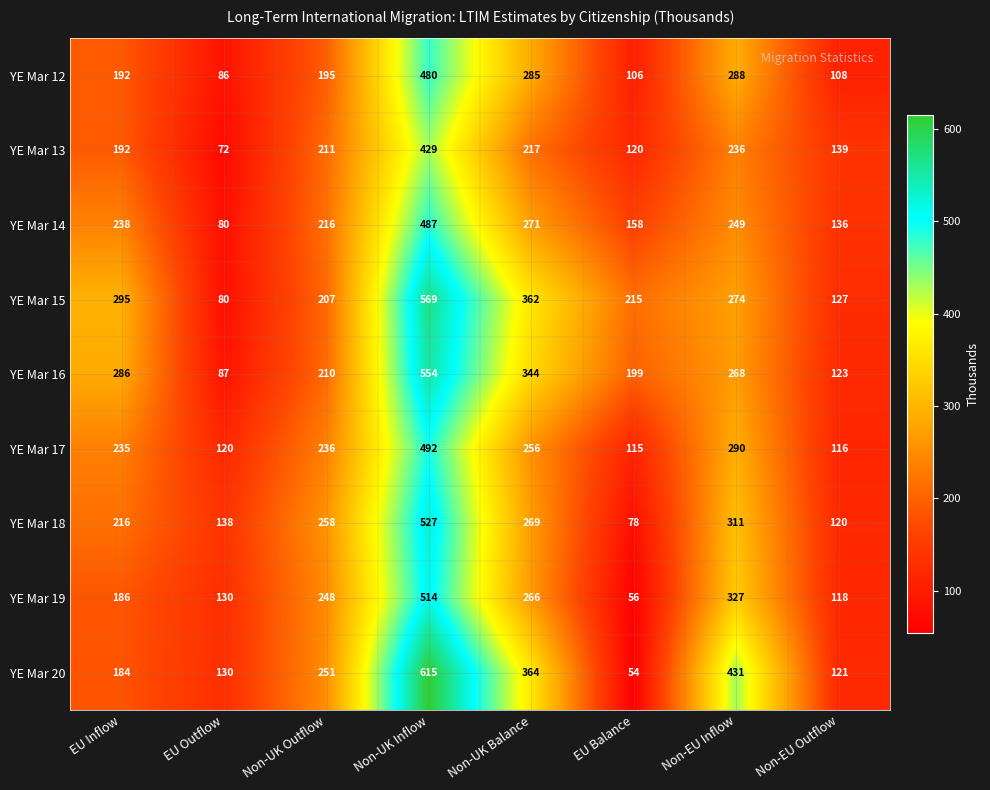

Which category has the highest value across all series?

Non-UK Inflow